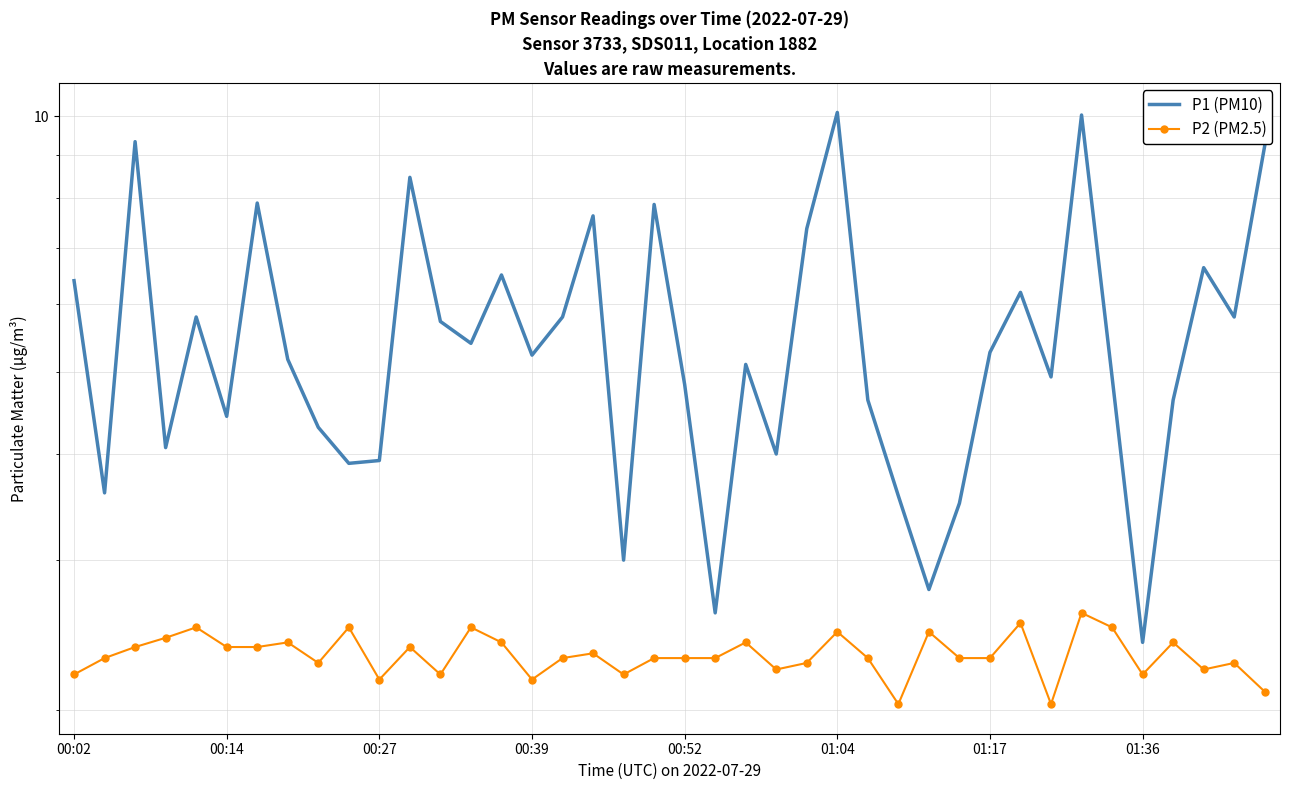

Which series has the widest spread of values?

P1 (PM10)